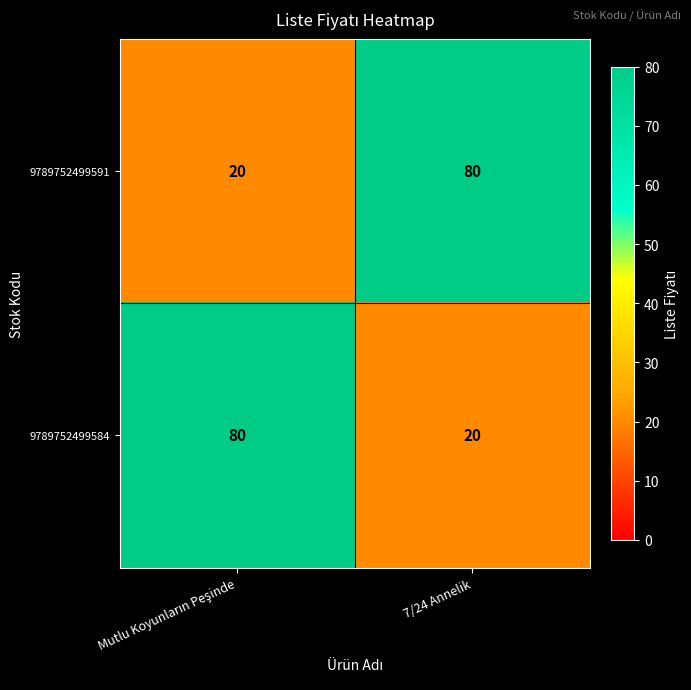

Rank the series at 7/24 Annelik from lowest to highest value.

9789752499584, 9789752499591